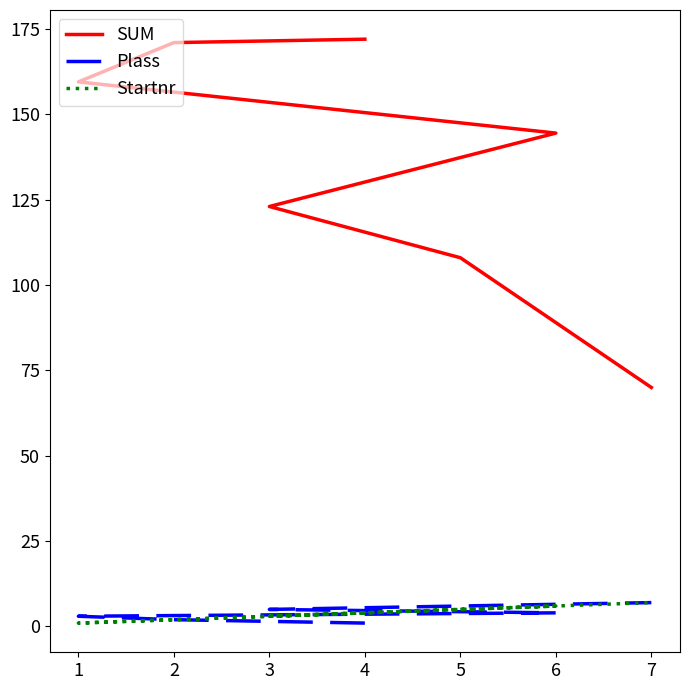

How many values in the Startnr series are below 4?

3